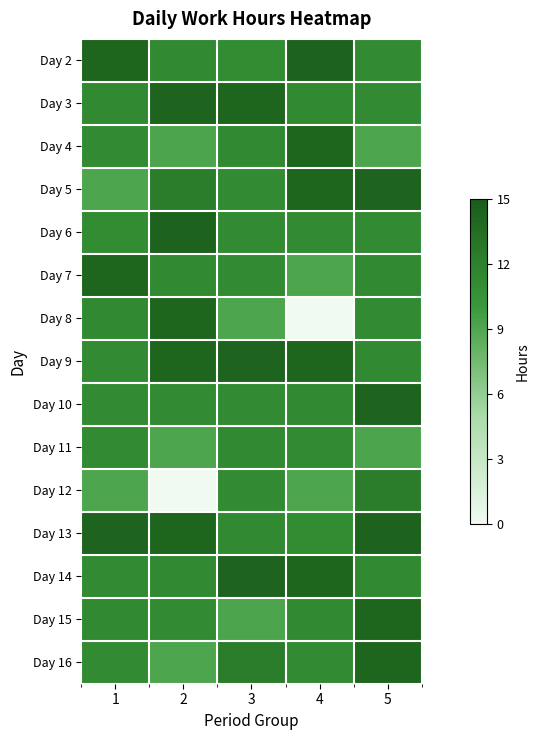

Reading right to left, transcribe all the data shown in this chart.

Day 2: 5=11.2	4=14.4	3=11.1	2=11.3	1=14.2
Day 3: 5=11.2	4=11.2	3=14.2	2=14.3	1=11.2
Day 4: 5=9.1	4=14.2	3=11.2	2=9.2	1=11.2
Day 5: 5=14.3	4=14.2	3=11.2	2=12.3	1=9.1
Day 6: 5=11.2	4=11.2	3=11.2	2=14.4	1=11.1
Day 7: 5=11.3	4=9.1	3=11.2	2=11.2	1=14.2
Day 8: 5=11.2	4=0.0	3=9.1	2=14.2	1=11.2
Day 9: 5=11.3	4=14.2	3=14.3	2=14.2	1=11.2
Day 10: 5=14.3	4=11.2	3=11.2	2=11.2	1=11.2
Day 11: 5=9.2	4=11.2	3=11.3	2=9.1	1=11.2
Day 12: 5=12.3	4=9.1	3=11.2	2=0.0	1=9.1
Day 13: 5=14.4	4=11.1	3=11.3	2=14.2	1=14.3
Day 14: 5=11.2	4=14.2	3=14.3	2=11.2	1=11.2
Day 15: 5=14.2	4=11.2	3=9.2	2=11.2	1=11.3
Day 16: 5=14.2	4=11.2	3=12.3	2=9.1	1=11.2